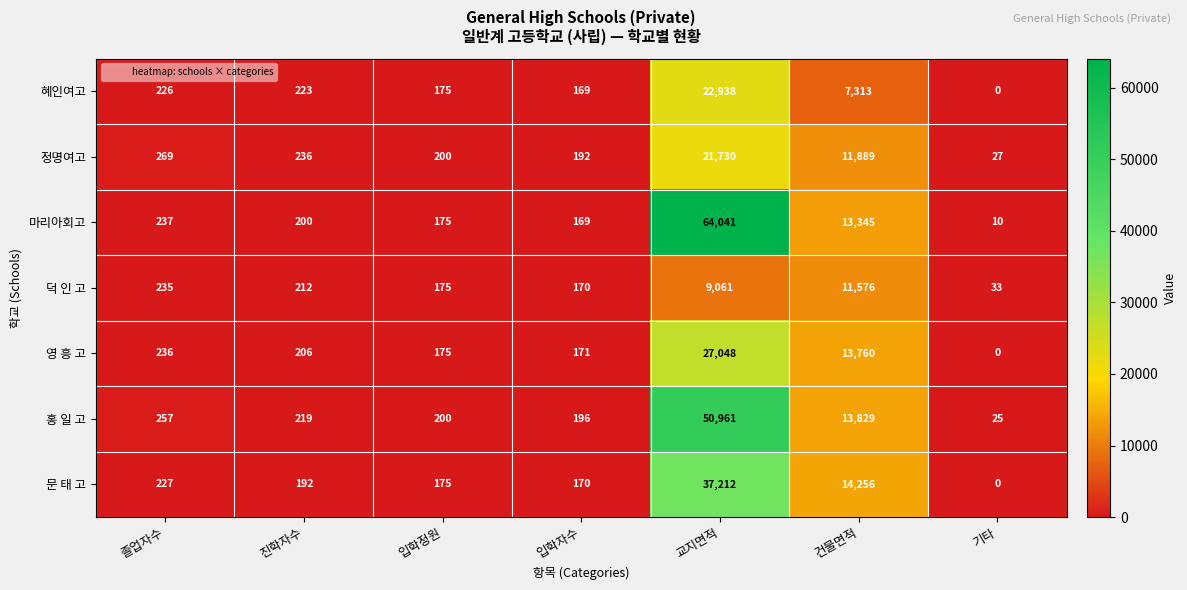

Which series has the widest spread of values?

마리아회고